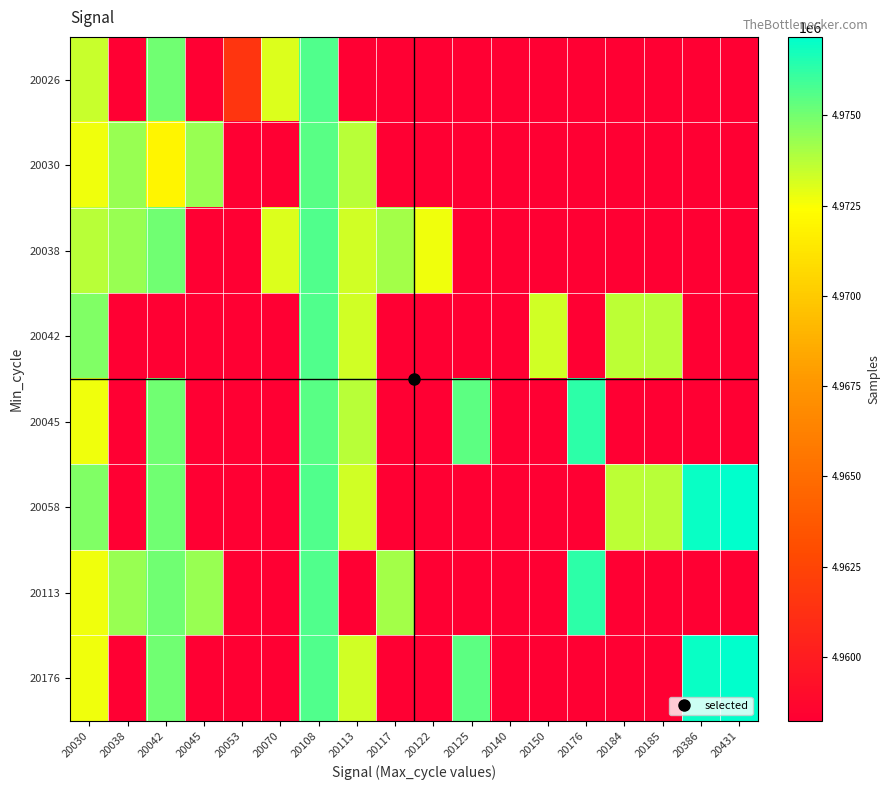

Rank the series at 20176 from lowest to highest value.

20026, 20030, 20038, 20042, 20058, 20176, 20045, 20113